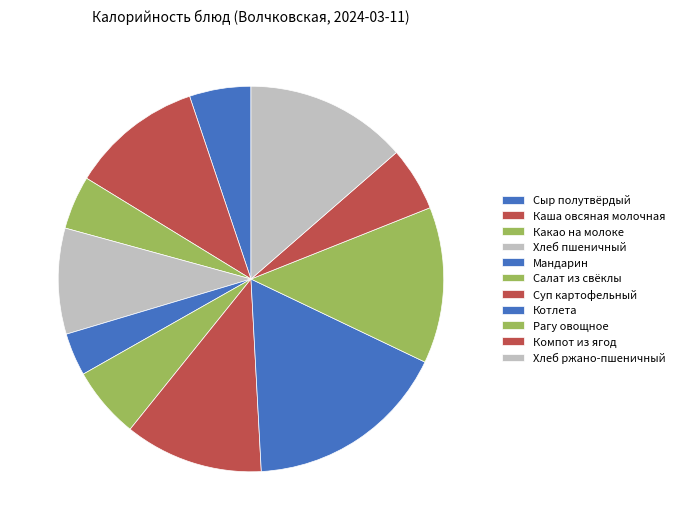

Combined, what portion of the pie is Компот из ягод and Каша овсяная молочная?

16.5%